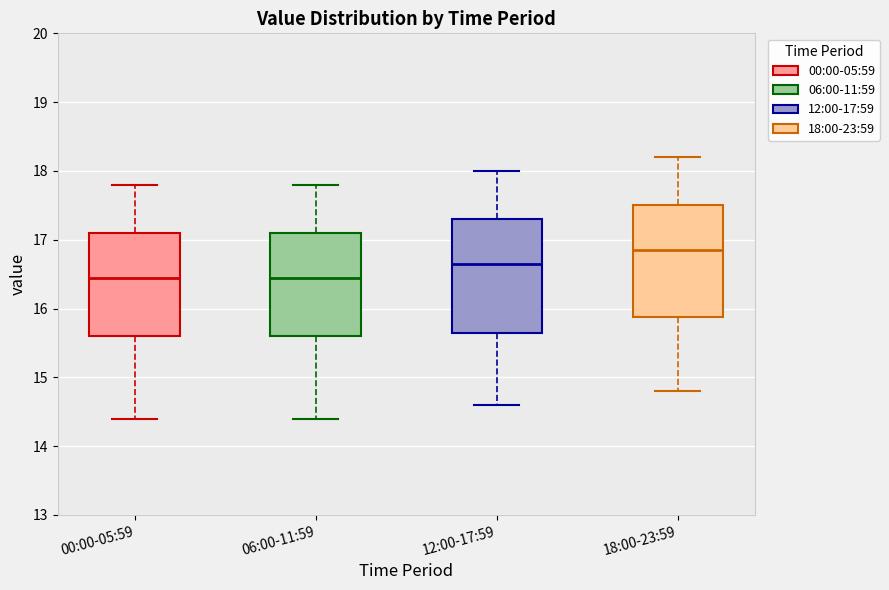

Which box's median line is the highest?

18:00-23:59